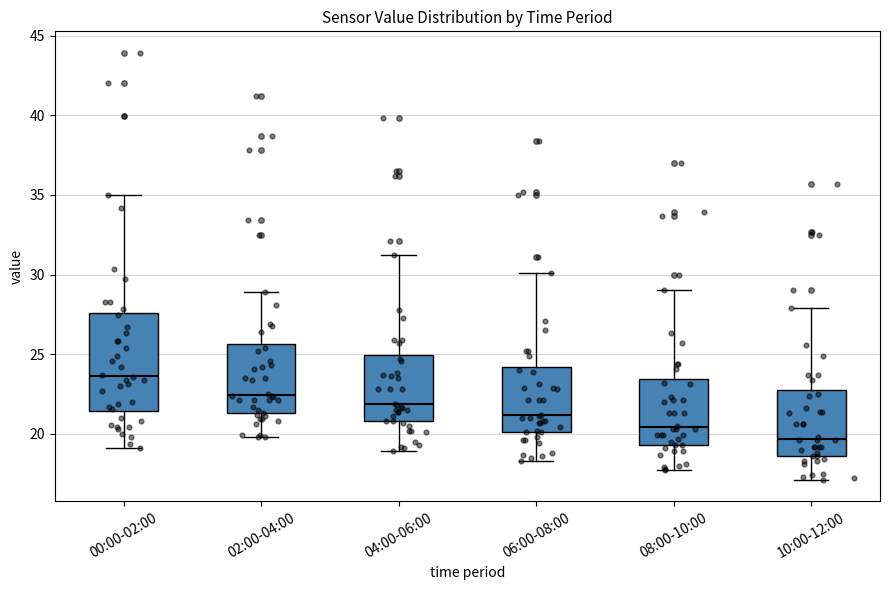

Reading left to right, read every box against the y-axis: the position of its median line, the range the box covers, and the ends of its whiskers. The values are not printed on the chart, so give them approximately, as read against the axis.

00:00-02:00: median 23.5, box 21.5 to 27.5, whiskers 19.0 to 35.0
02:00-04:00: median 22.5, box 21.5 to 25.5, whiskers 20.0 to 29.0
04:00-06:00: median 22.0, box 21.0 to 25.0, whiskers 19.0 to 31.0
06:00-08:00: median 21.0, box 20.0 to 24.0, whiskers 18.5 to 30.0
08:00-10:00: median 20.5, box 19.5 to 23.5, whiskers 17.5 to 29.0
10:00-12:00: median 19.5, box 18.5 to 22.5, whiskers 17.0 to 28.0